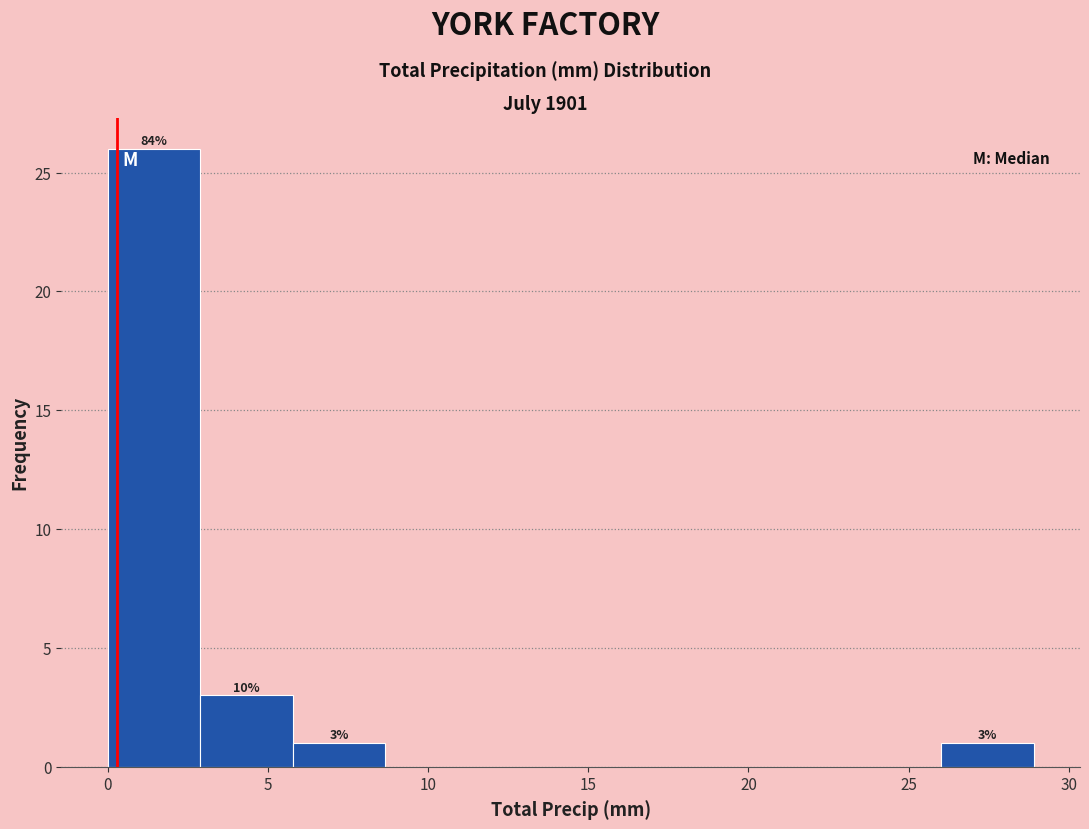

Over which range of the x-axis is the bar tallest?

0.0 to 3.0